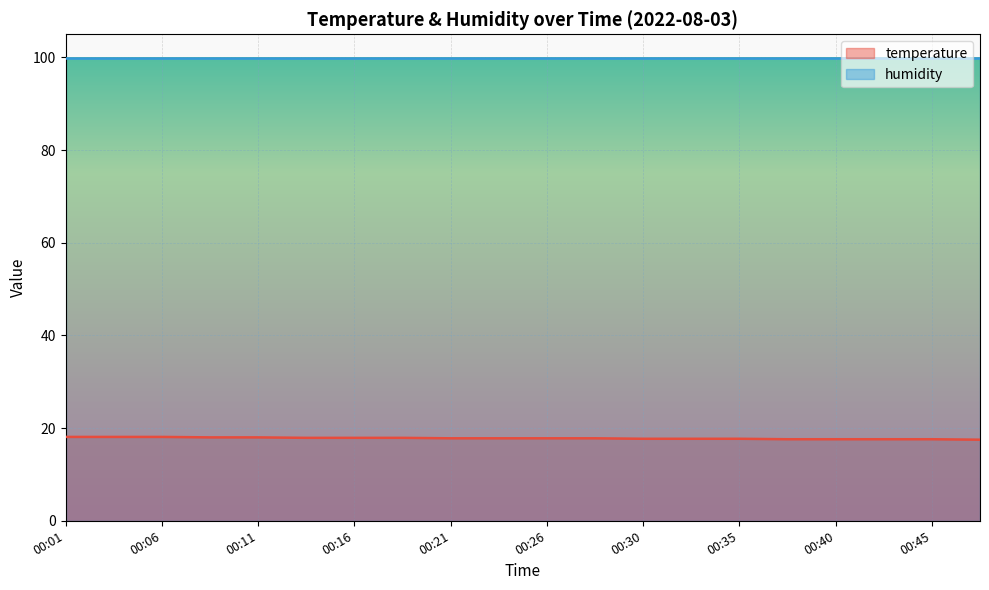

The chart shows a value of 27.1 at 00:18. True or false?

False